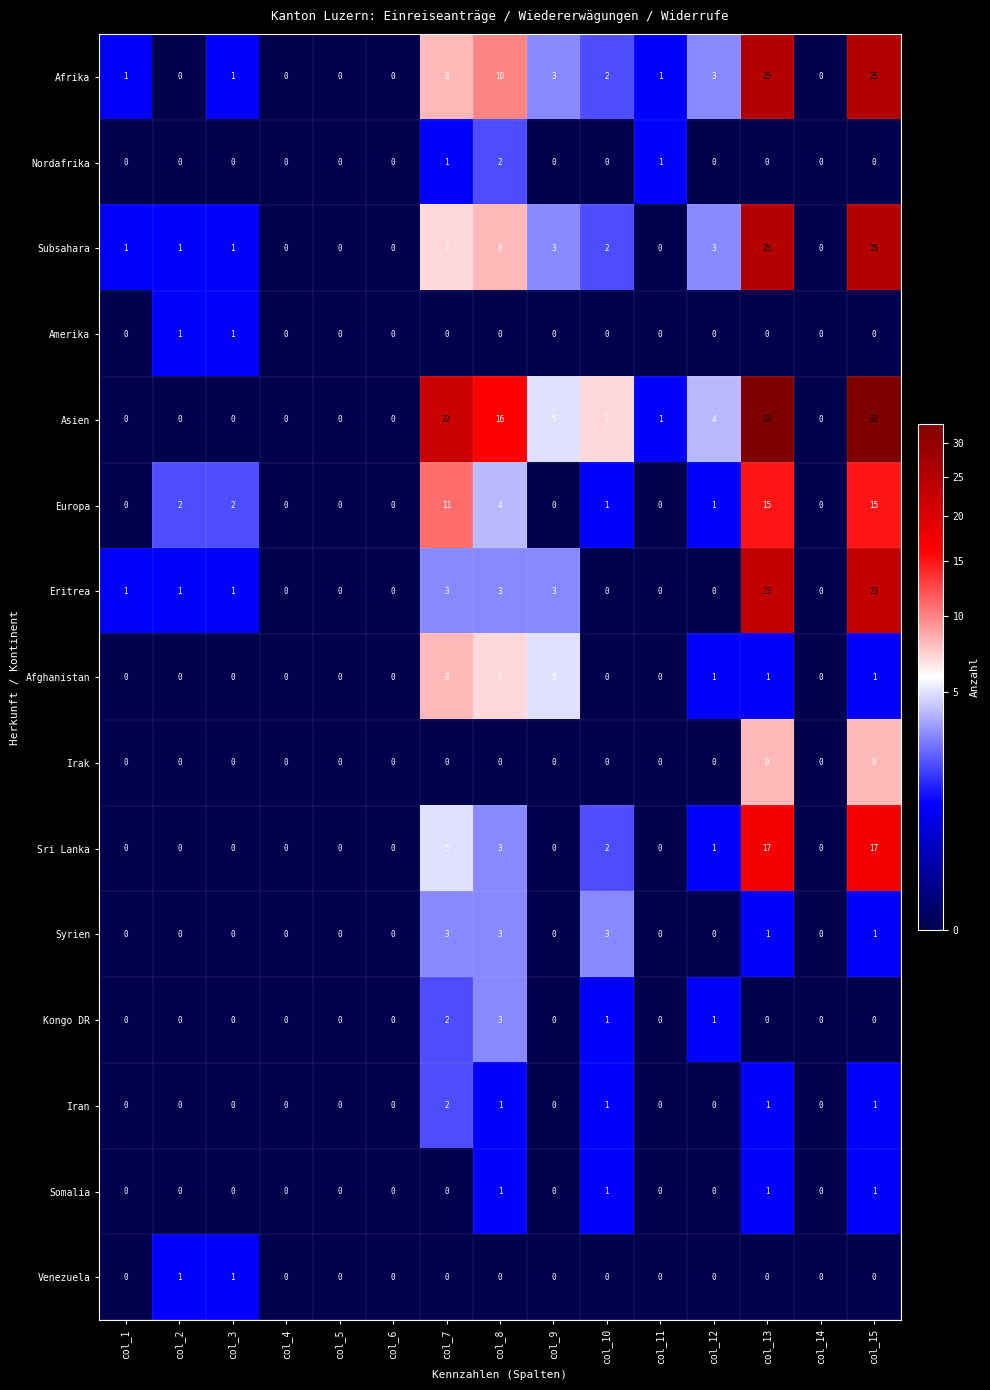

Which series has the largest range (max minus min)?

Asien